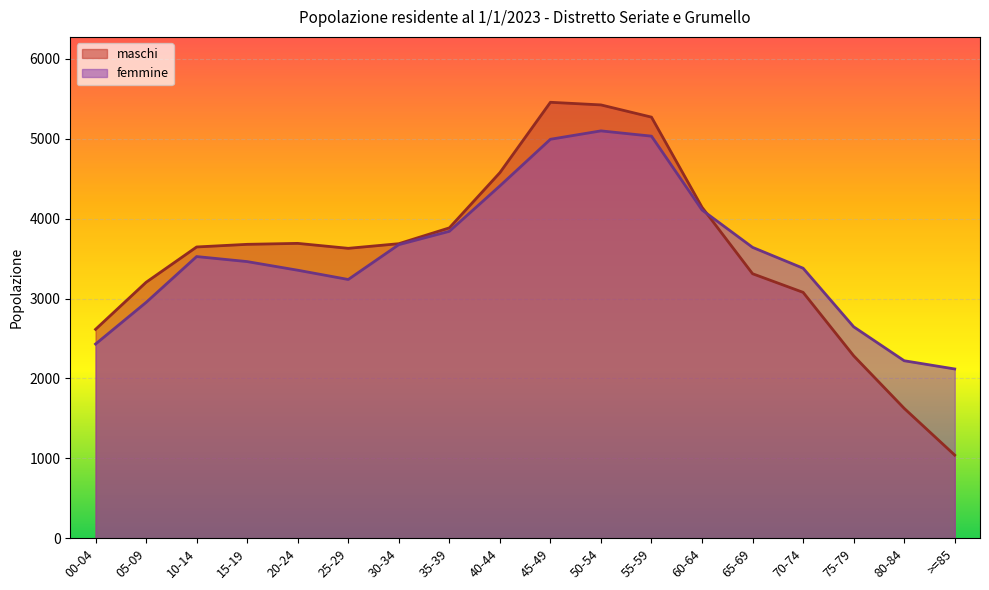

At which category does the chart reach its peak across all series?

45-49